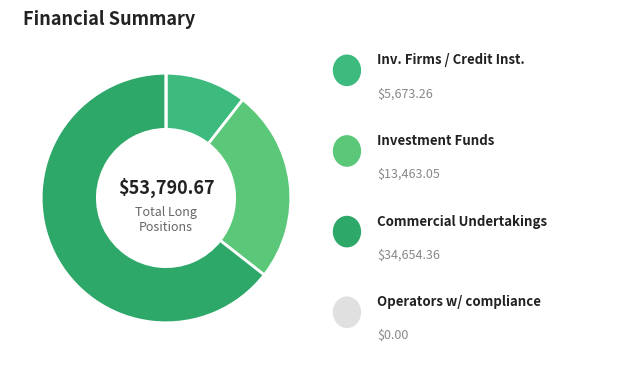

Which slice is the largest?

Commercial Undertakings